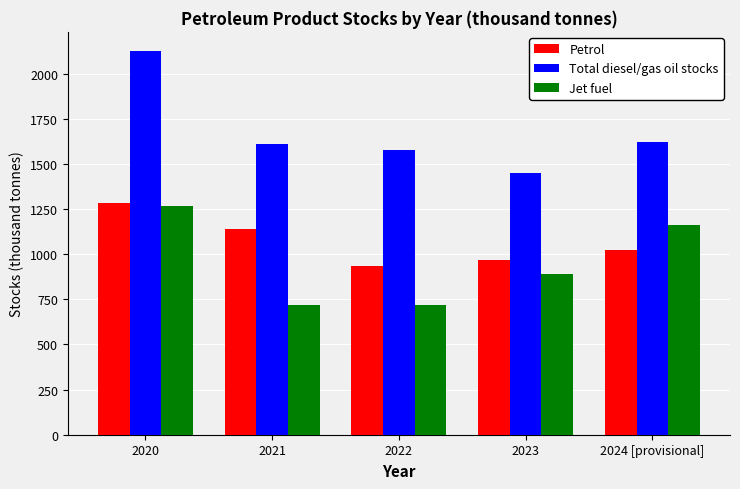

Rank the series at 2024 [provisional] from highest to lowest value.

Total diesel/gas oil stocks, Jet fuel, Petrol